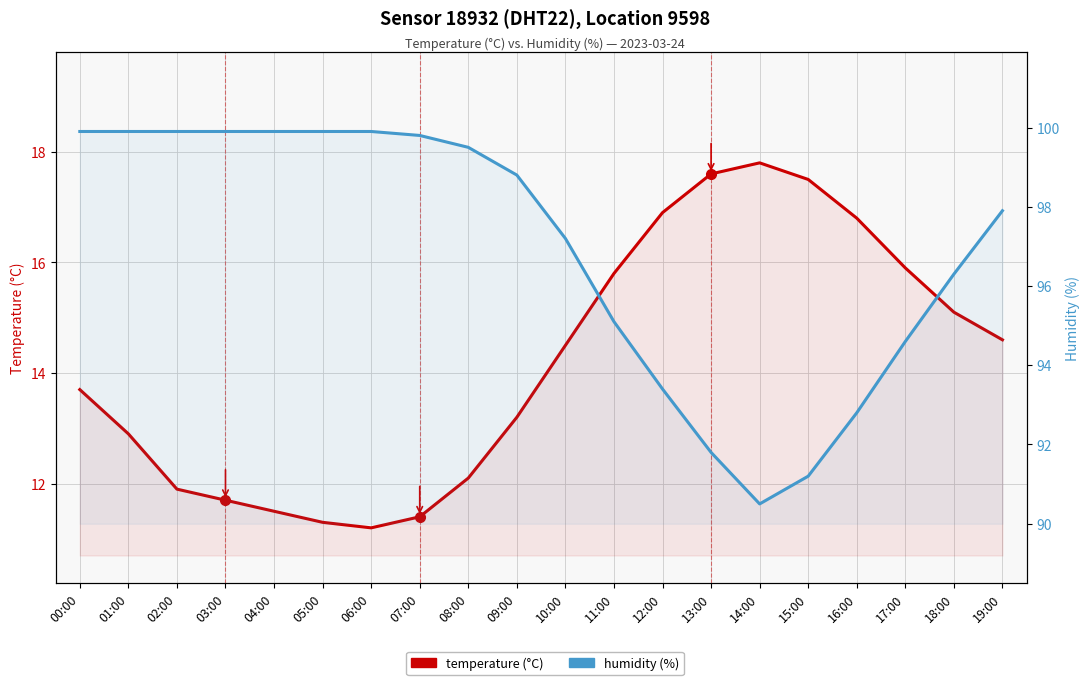

The value of humidity at 17:00 is 125.9. True or false?

False